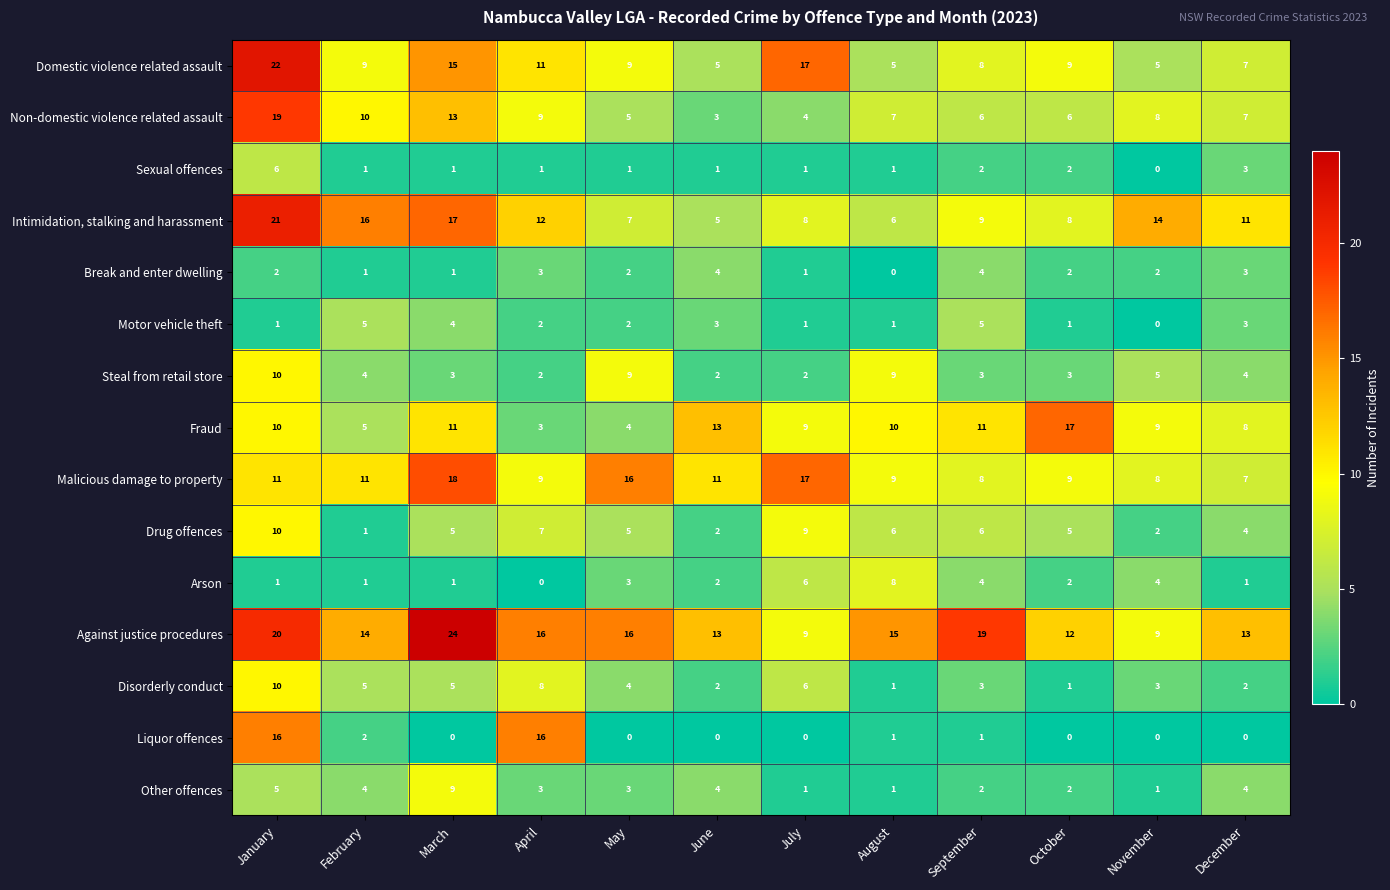

At which label is Other offences closest to 5?

January